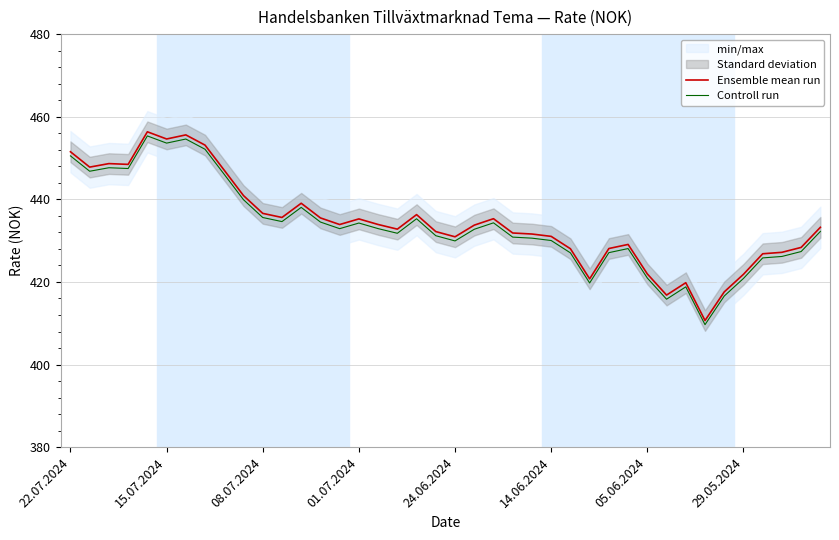

What is the difference between the highest and lowest values at 36?

1.0